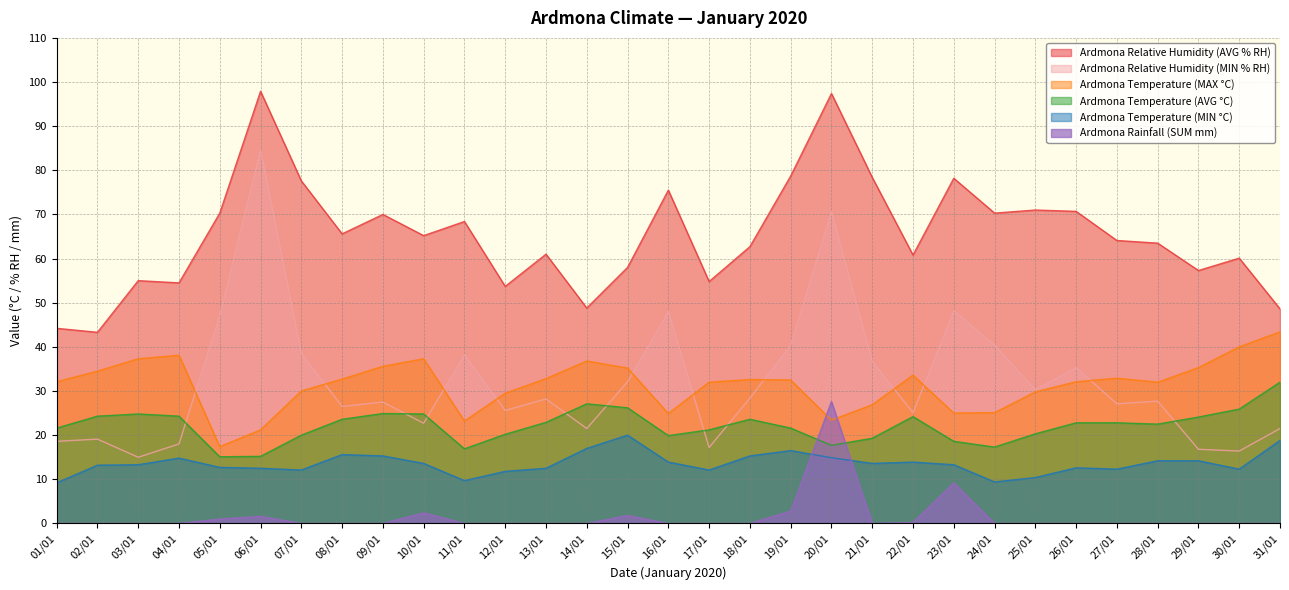

At which category is the sum across all series the highest?

20/01